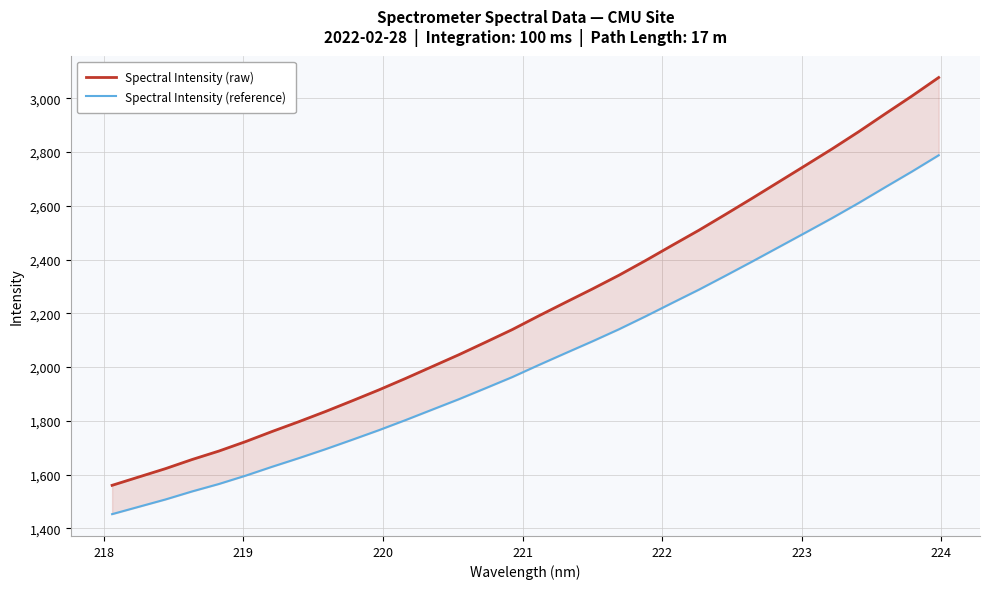

The value of Spectral Intensity (reference) at 27 is 4549.9. True or false?

False